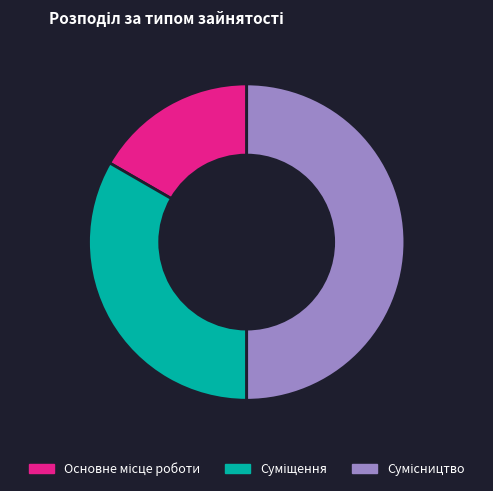

How many segments does this pie chart have?

3